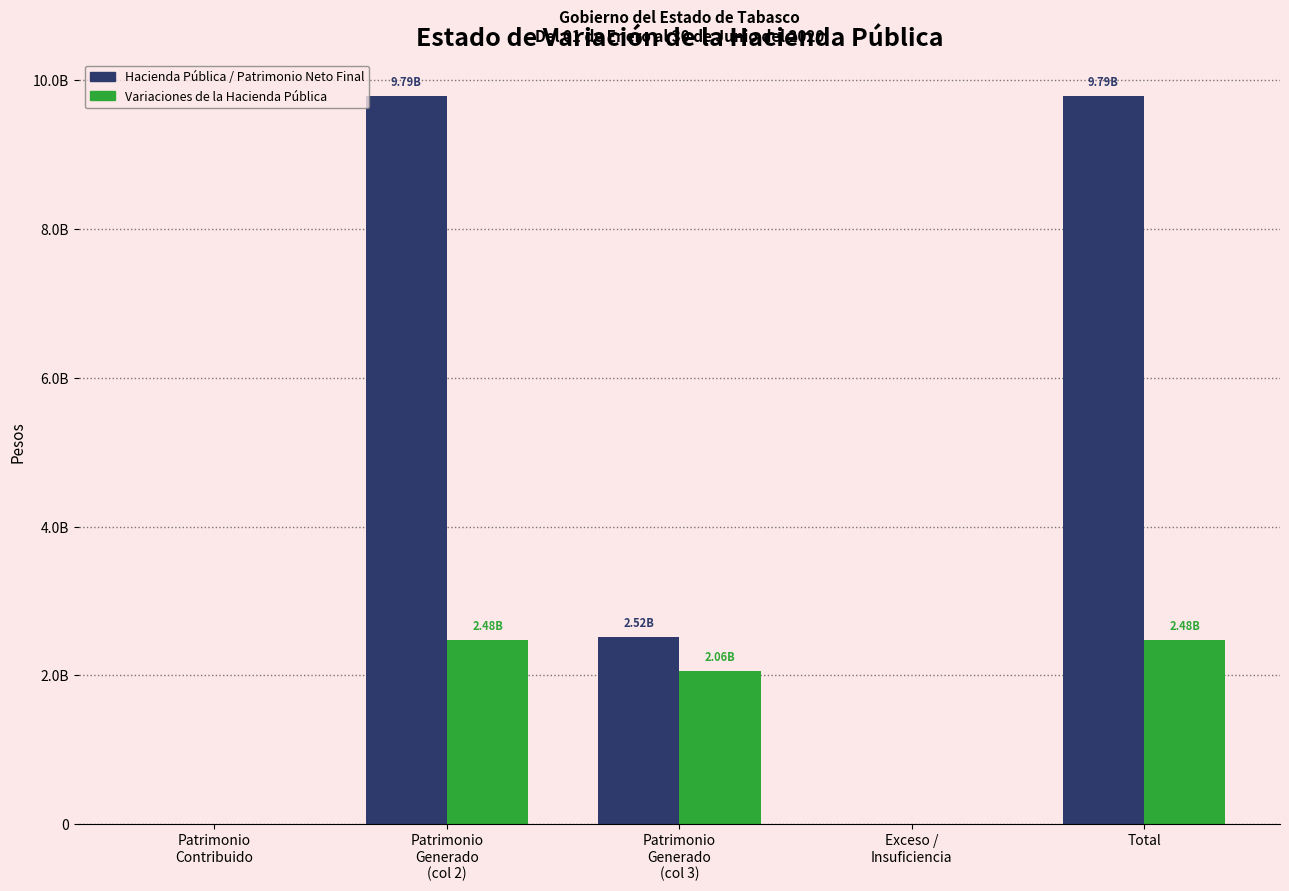

What is the approximate value of Variaciones de la Hacienda Pública at Patrimonio
Generado
(col 2), to the nearest 10?

2476873140